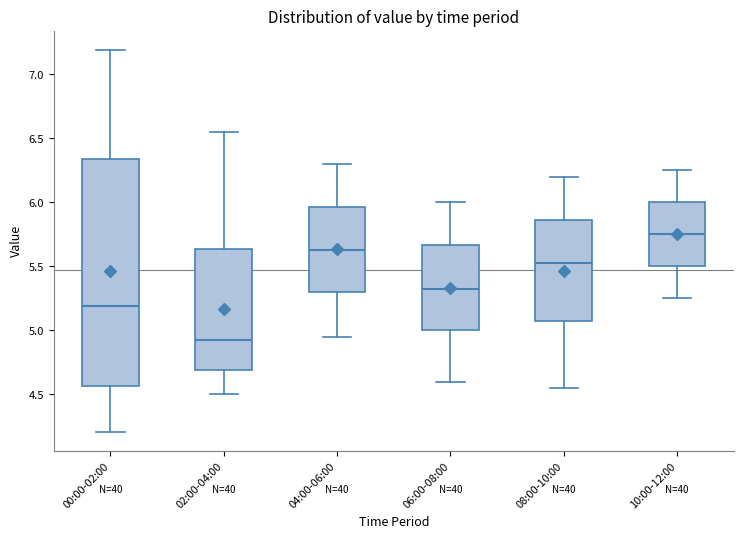

Reading left to right, transcribe this box plot: for each box, give where its median line is, the range the box spans, and where its two whiskers end, as read against the y-axis. The values are not printed on the chart, so give them approximately, as read against the axis.

00:00-02:00: median 5.20, box 4.55 to 6.35, whiskers 4.20 to 7.20
02:00-04:00: median 4.95, box 4.70 to 5.65, whiskers 4.50 to 6.55
04:00-06:00: median 5.65, box 5.30 to 5.95, whiskers 4.95 to 6.30
06:00-08:00: median 5.35, box 5.00 to 5.65, whiskers 4.60 to 6.00
08:00-10:00: median 5.55, box 5.10 to 5.85, whiskers 4.55 to 6.20
10:00-12:00: median 5.75, box 5.50 to 6.00, whiskers 5.25 to 6.25